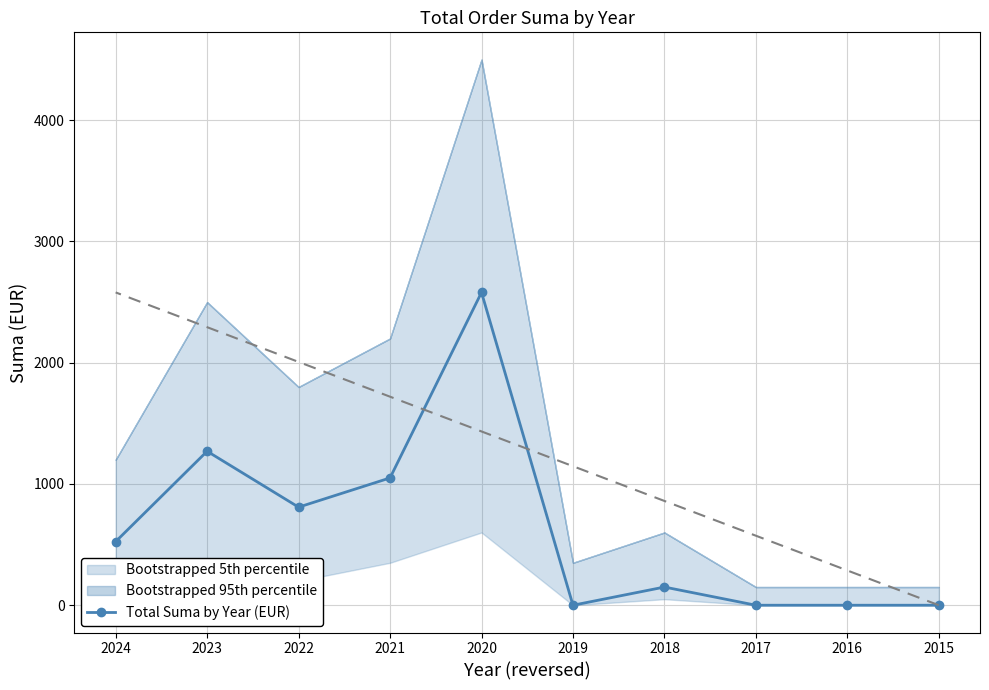

Reading left to right, what are all the values shown in this chart?

2015=0.0	2016=0.0	2017=0.0	2018=150.0	2019=0.0	2020=2580.0	2021=1050.0	2022=808.9	2023=1270.0	2024=524.6